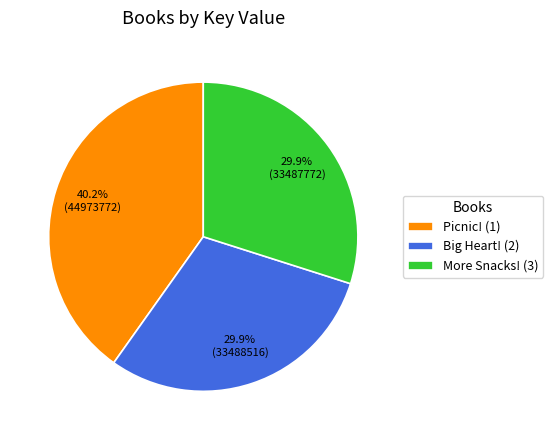

Does Picnic! (1) represent more than half of the total?

No